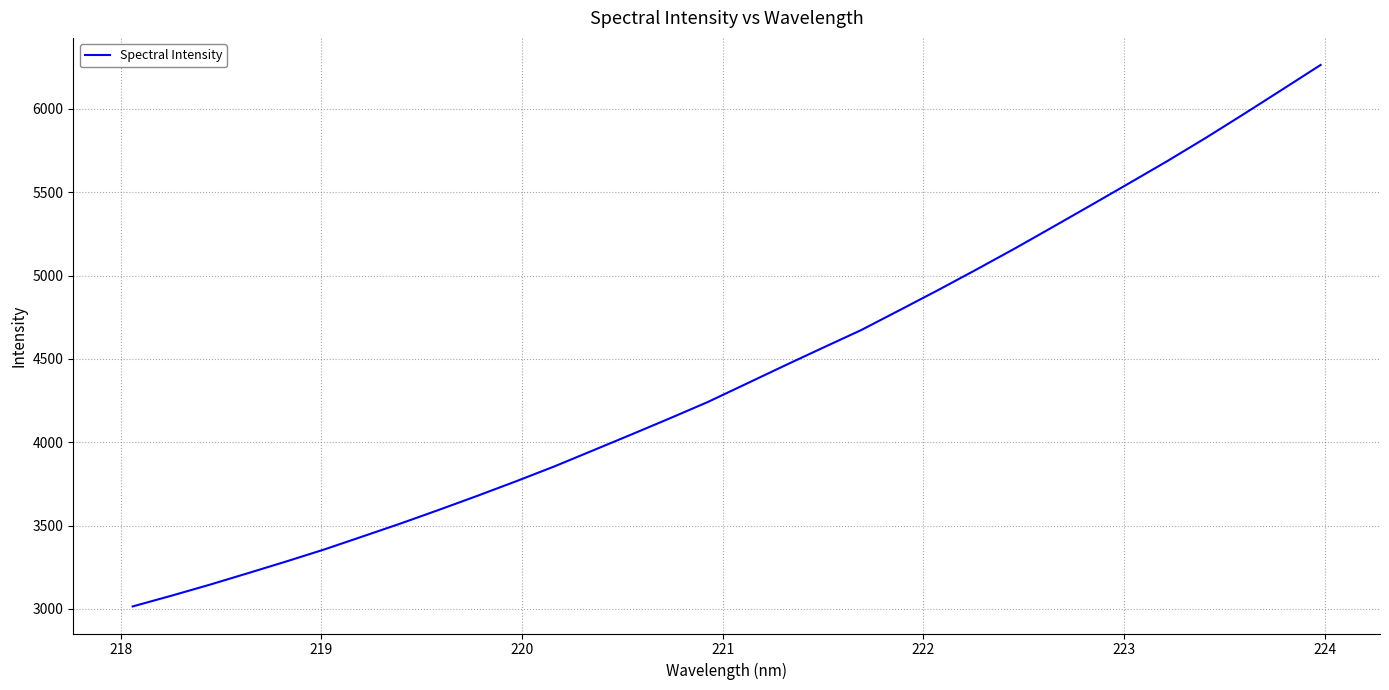

What is the minimum value shown in the chart?

3014.9